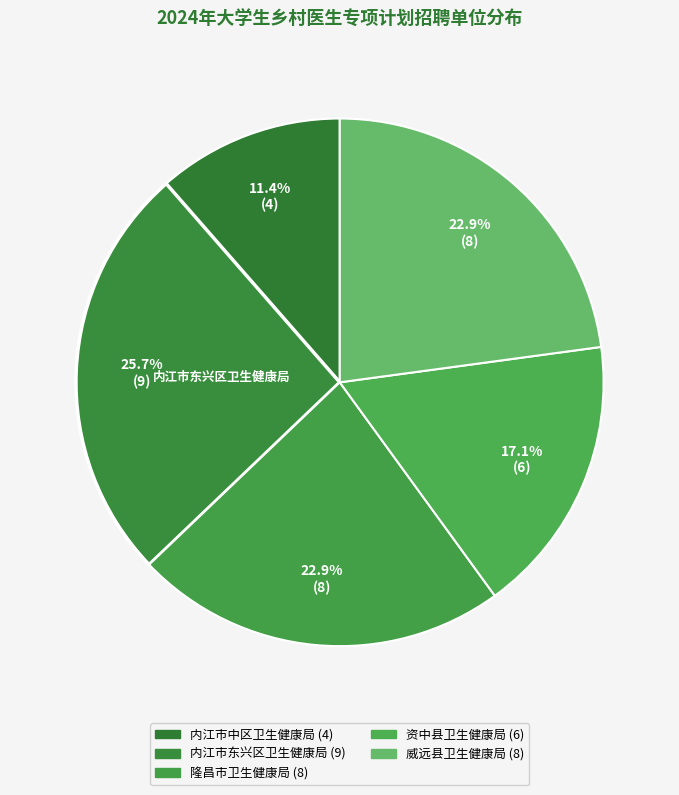

To the nearest percent, what is the average slice percentage?

20%